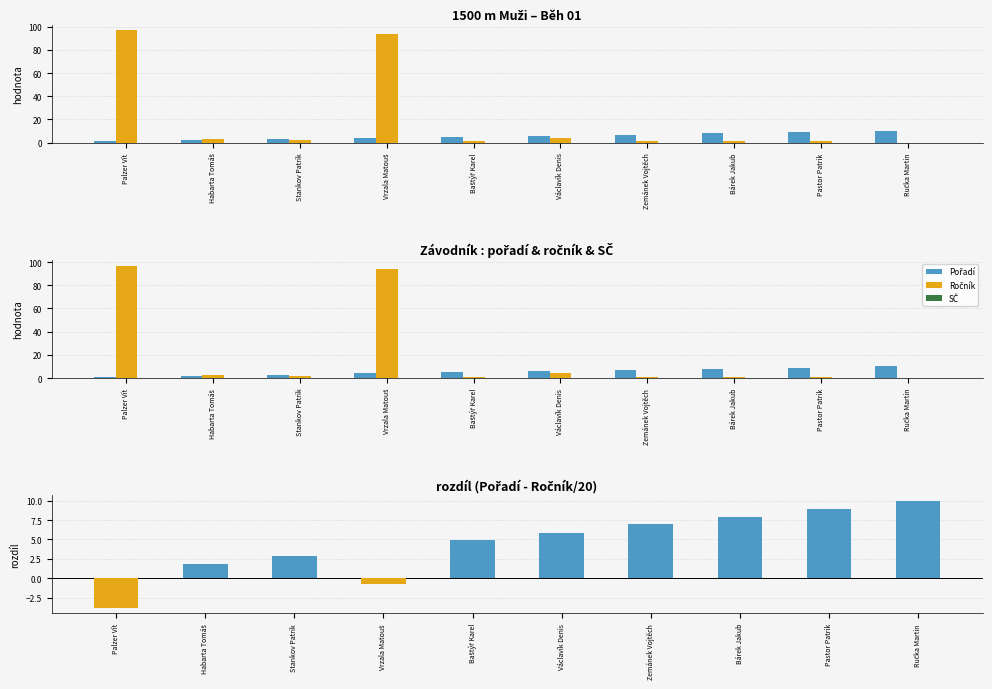

How many data points does each series have?

10